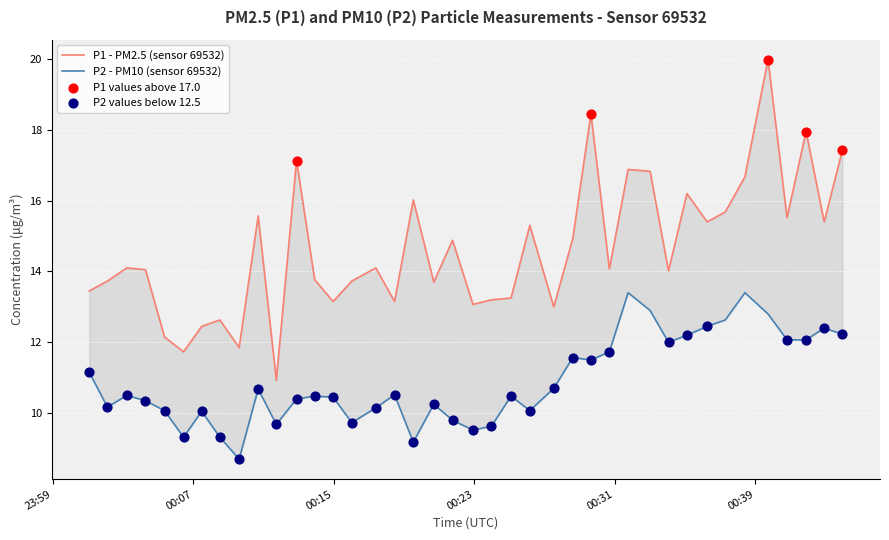

Is the value of P1 at 39 greater than the value of P2 at 7?

Yes